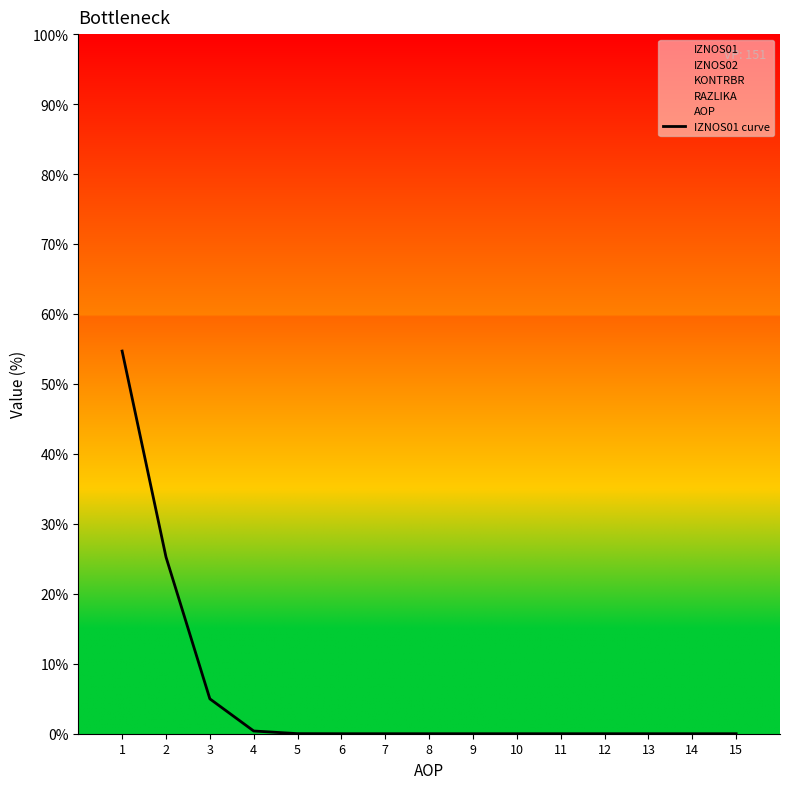

How many positive values are there?

5